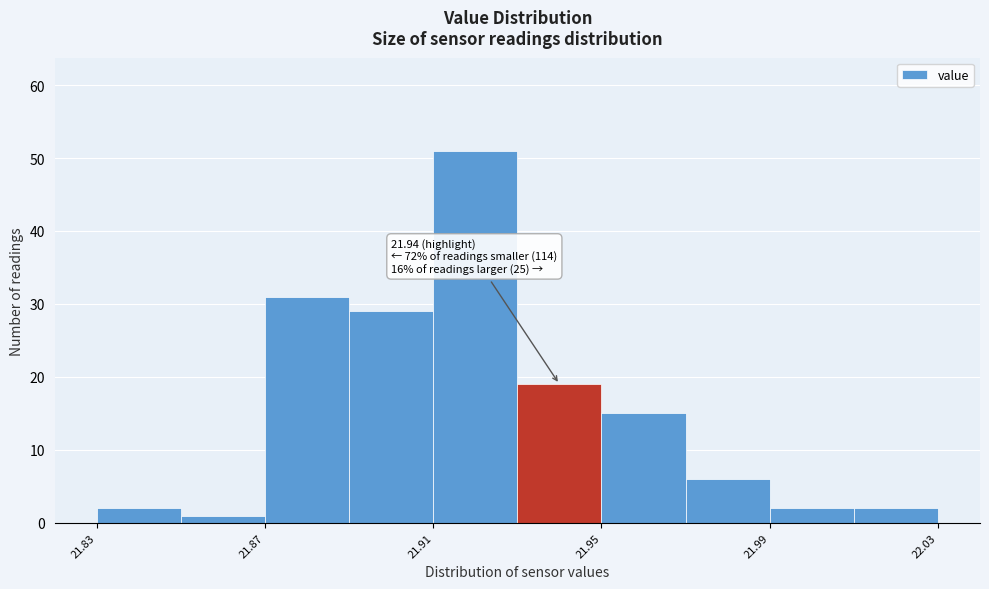

Which range on the x-axis has the tallest bar?

21.91 to 21.93